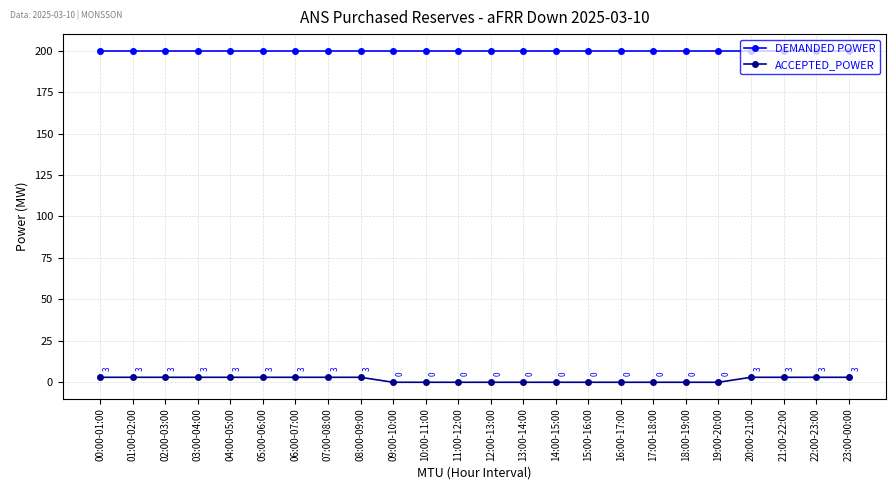

At how many categories does at least one series exceed 26?

24